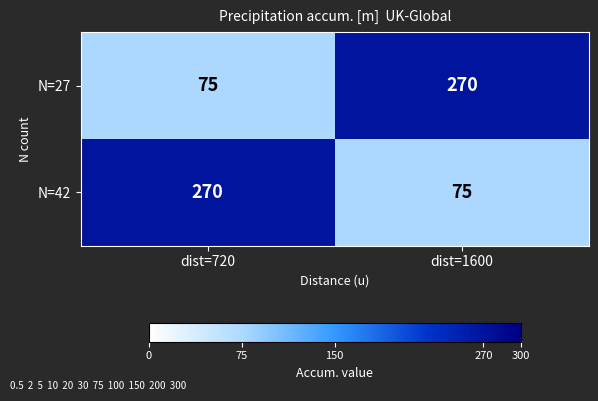

What is the minimum value shown in the chart?

75